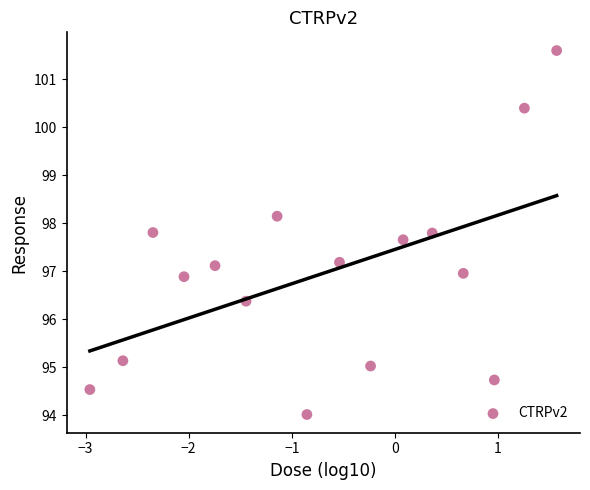

What is the range of Y values (max minus min)?

7.6